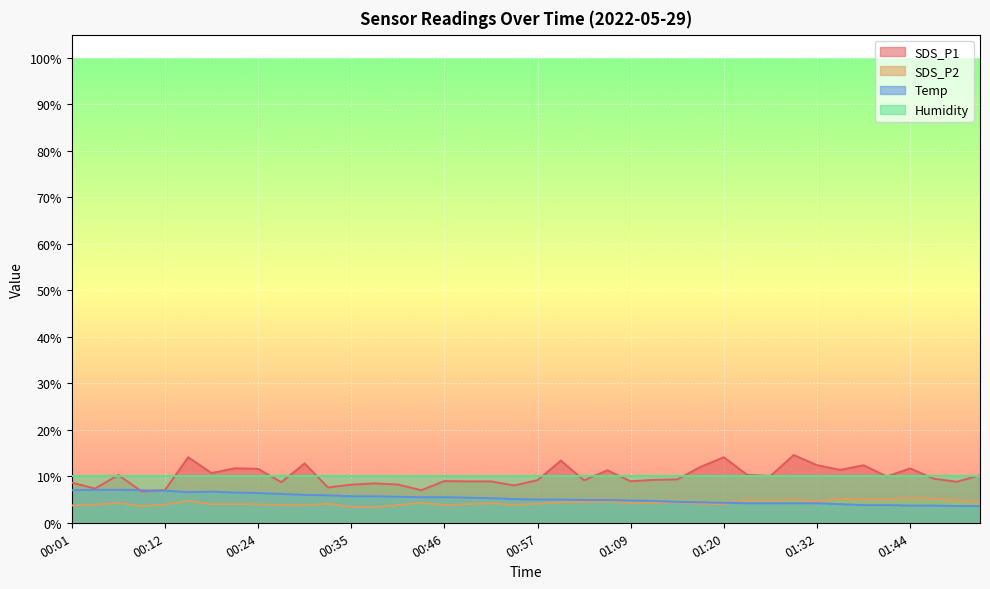

How many values in the SDS_P2 series exceed 4?

26